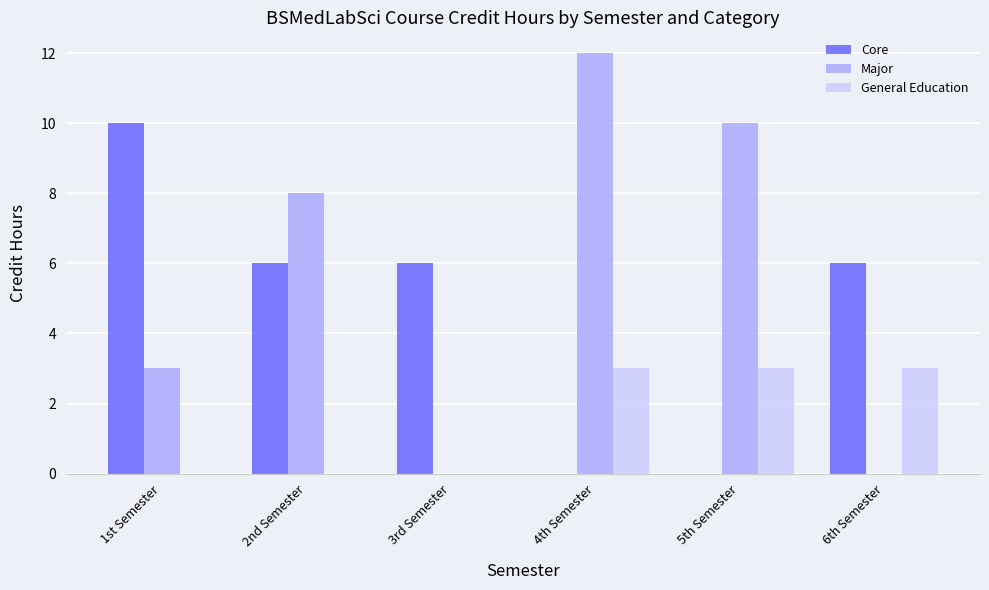

What are all the series names shown in the legend?

Core, Major, General Education